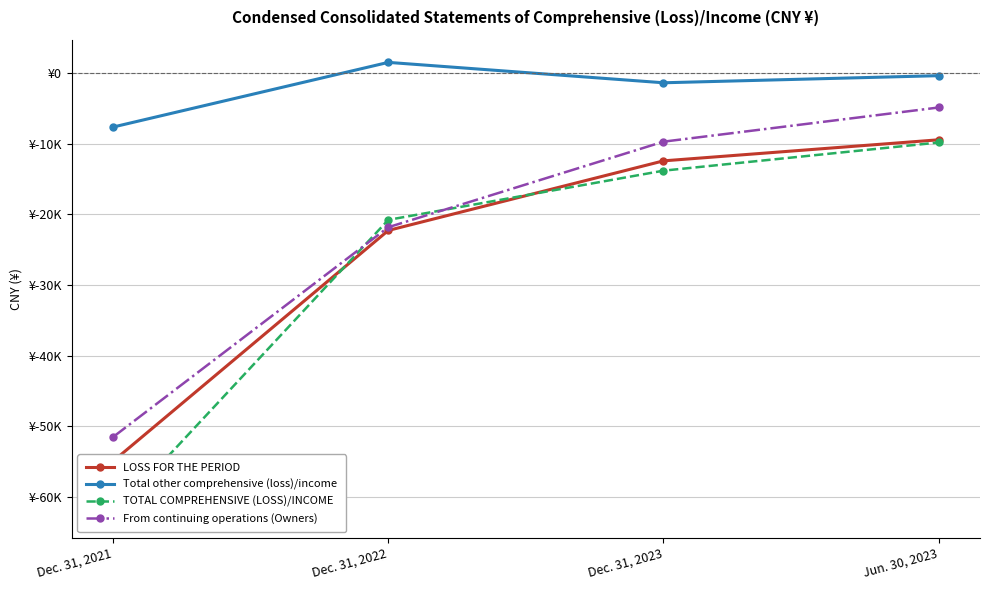

At which label does TOTAL COMPREHENSIVE (LOSS)/INCOME first exceed -13832?

Jun. 30, 2023